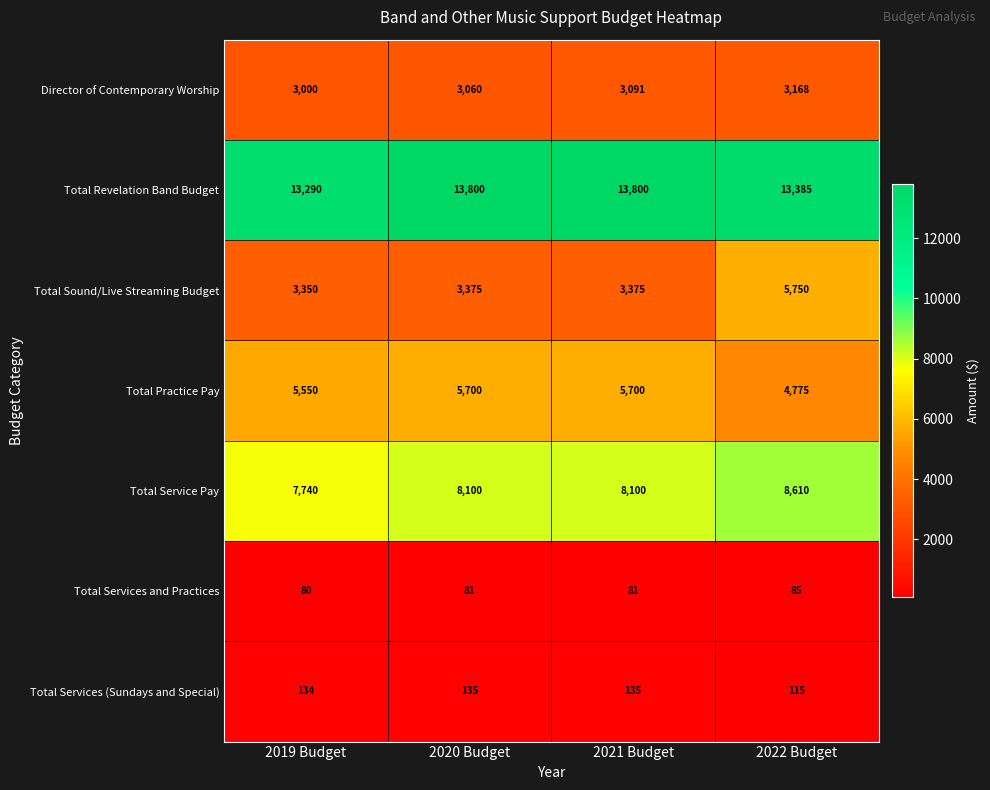

Which label corresponds to the smallest value in the chart?

2019 Budget